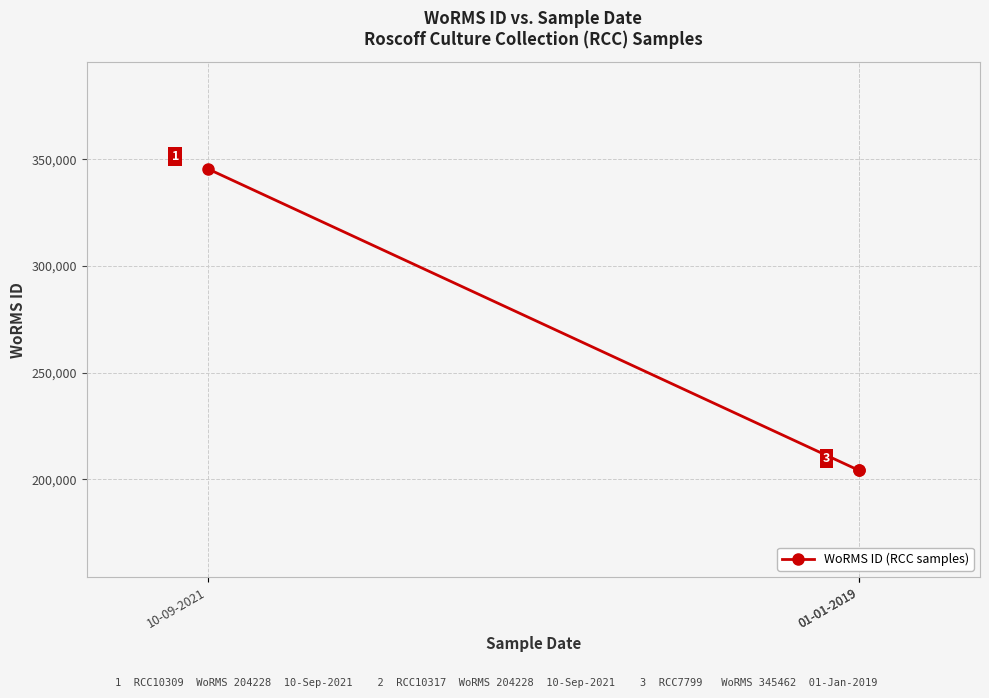

Which category has the lowest value across all series?

01-01-2019